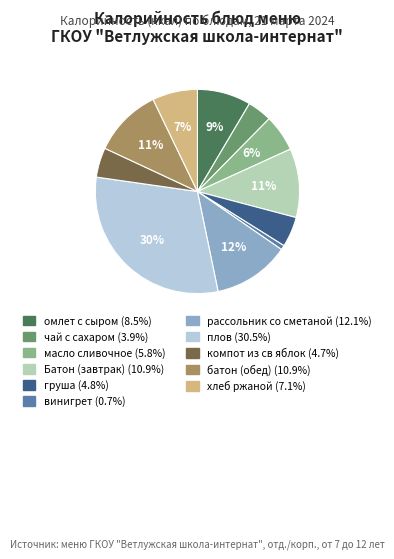

Between рассольник со сметаной and хлеб ржаной, which is larger?

рассольник со сметаной